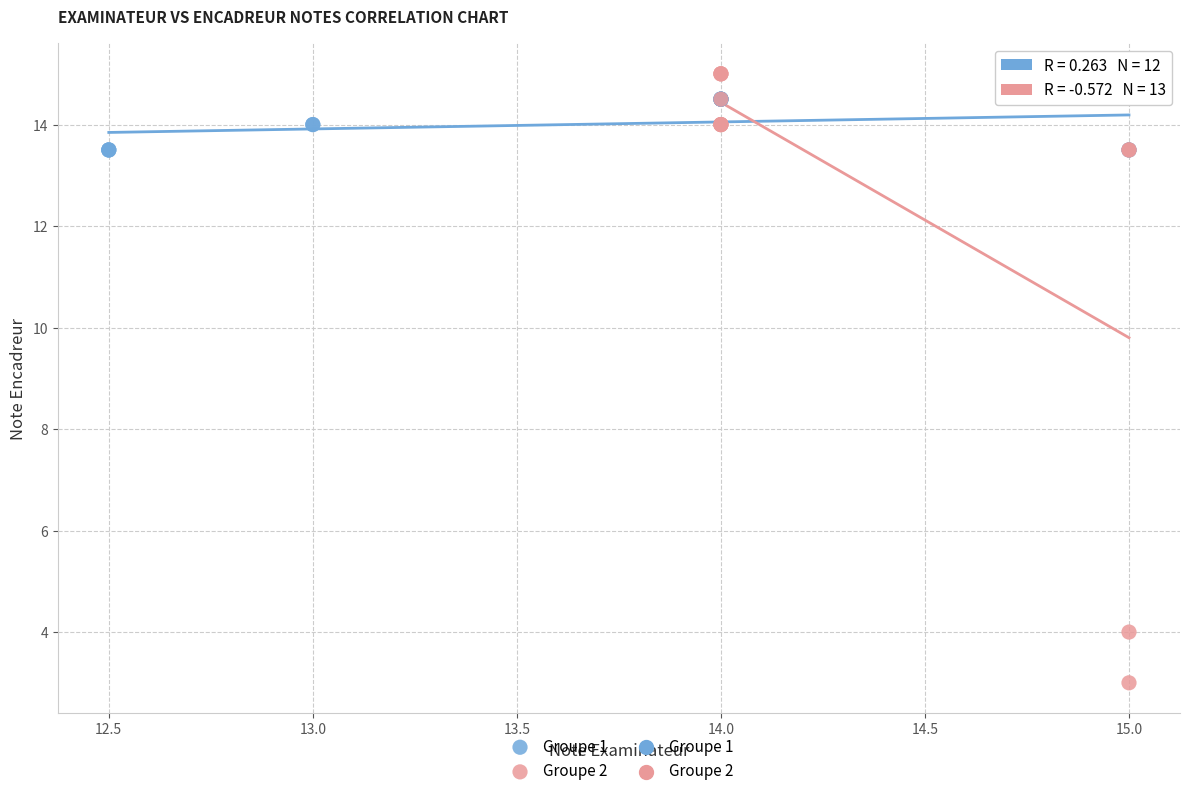

Which series has the widest spread of Y values?

Groupe 2